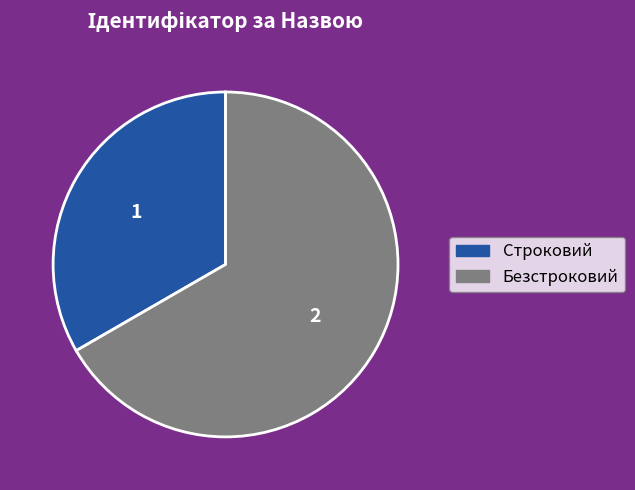

Approximately how many times larger is the value at Строковий compared to Безстроковий?

0.5